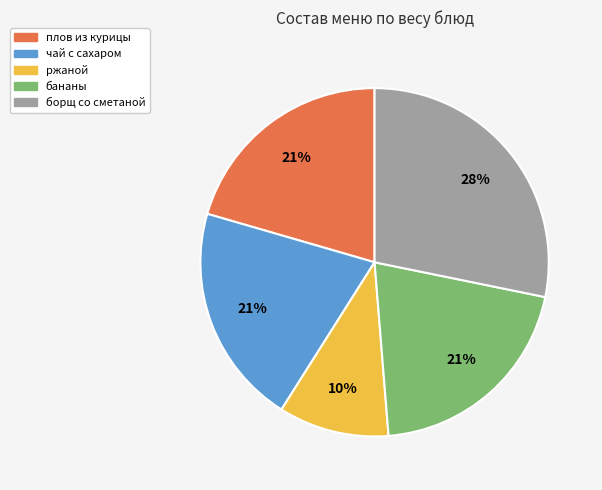

The бананы slice represents 15% of the pie. True or false?

False